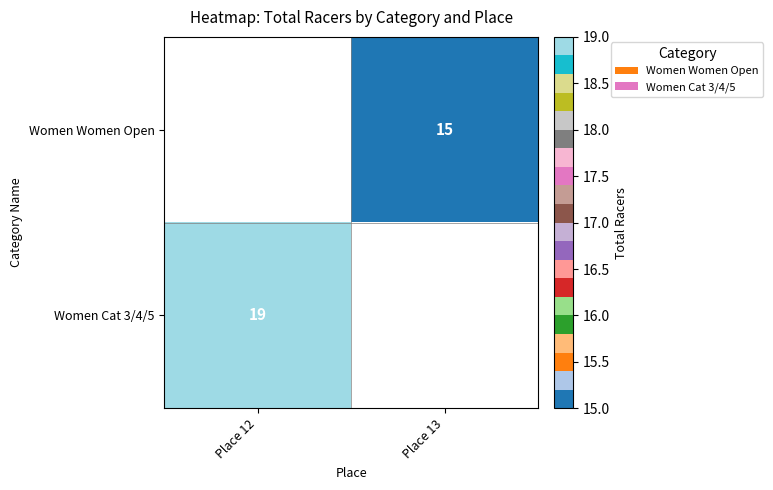

Is the value of Women Women Open at Place 13 greater than the value of Women Cat 3/4/5 at Place 12?

No